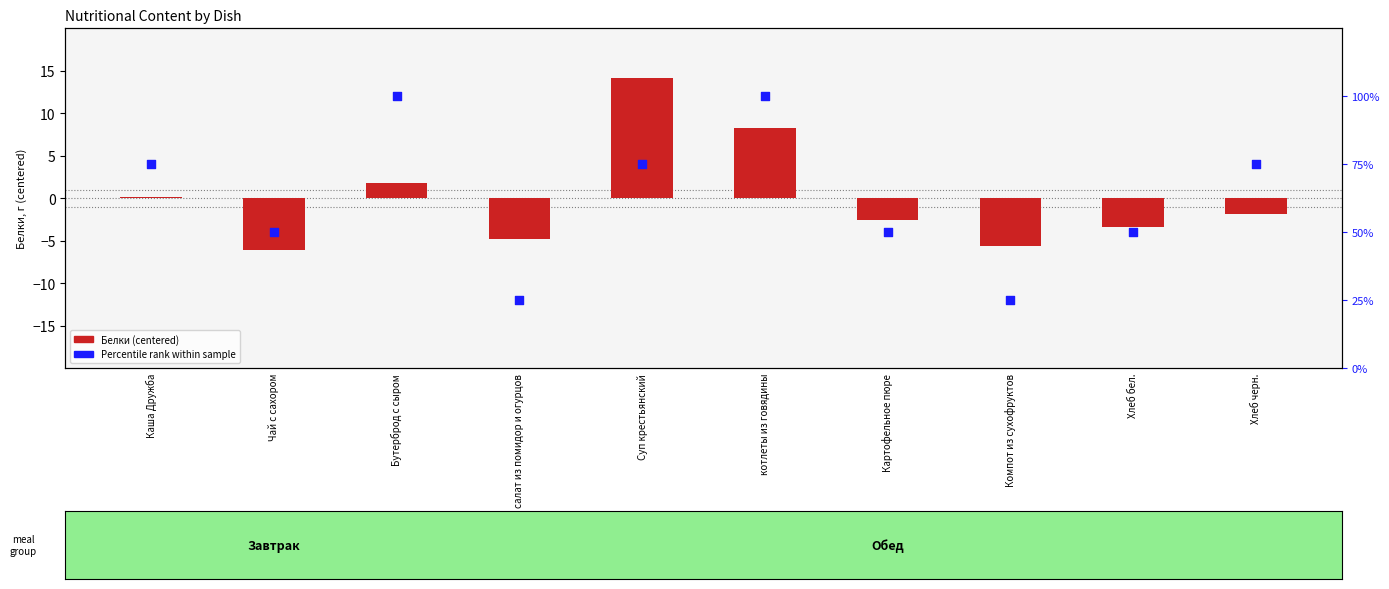

What is the total value across all series at Суп крестьянский?

89.1